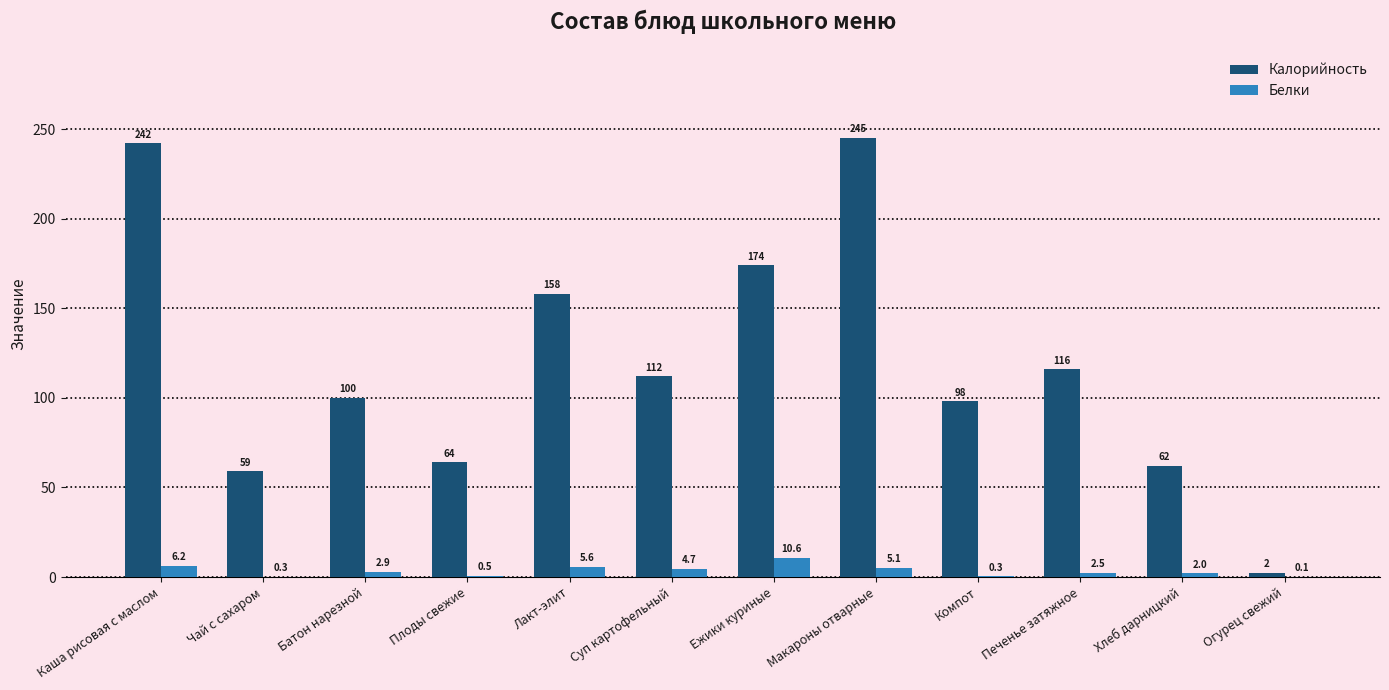

The value of Белки at Лакт-элит is 5.6. True or false?

True